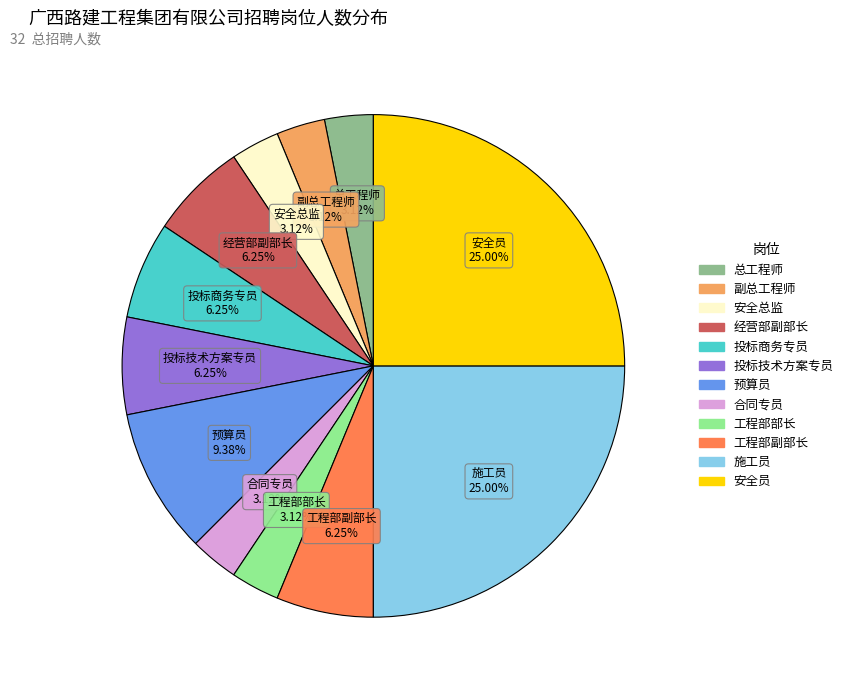

True or false: 投标商务专员 accounts for 21% of the total.

False